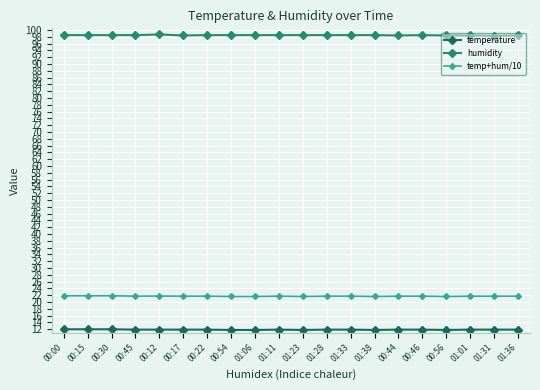

Does the chart have visible grid lines?

Yes